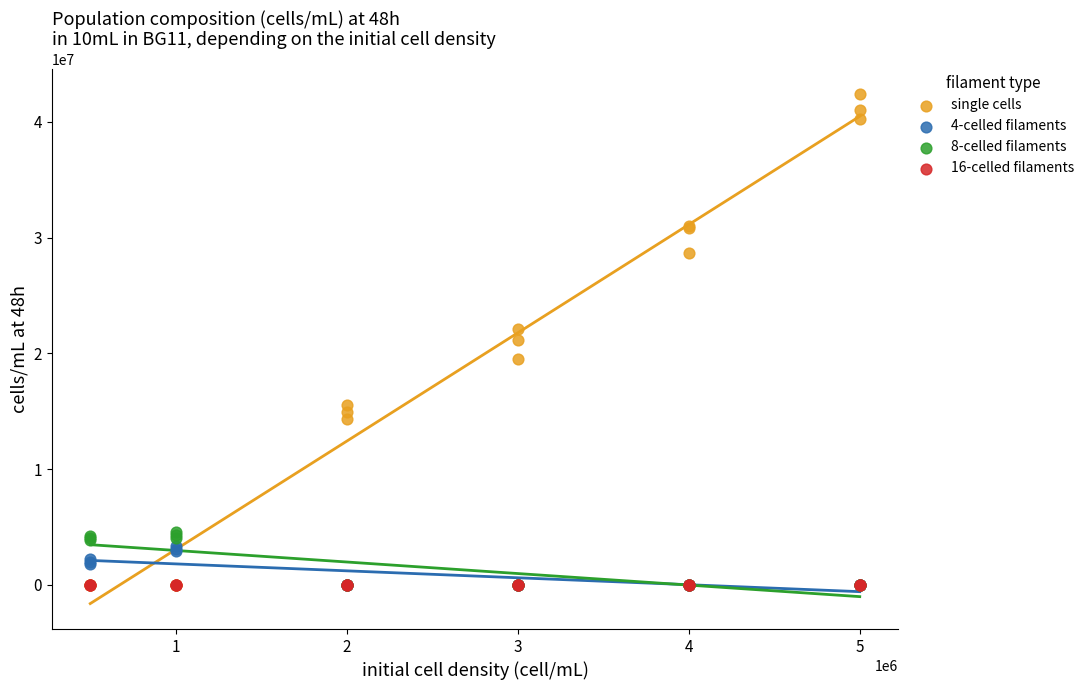

Which series contains the highest Y value?

single cells